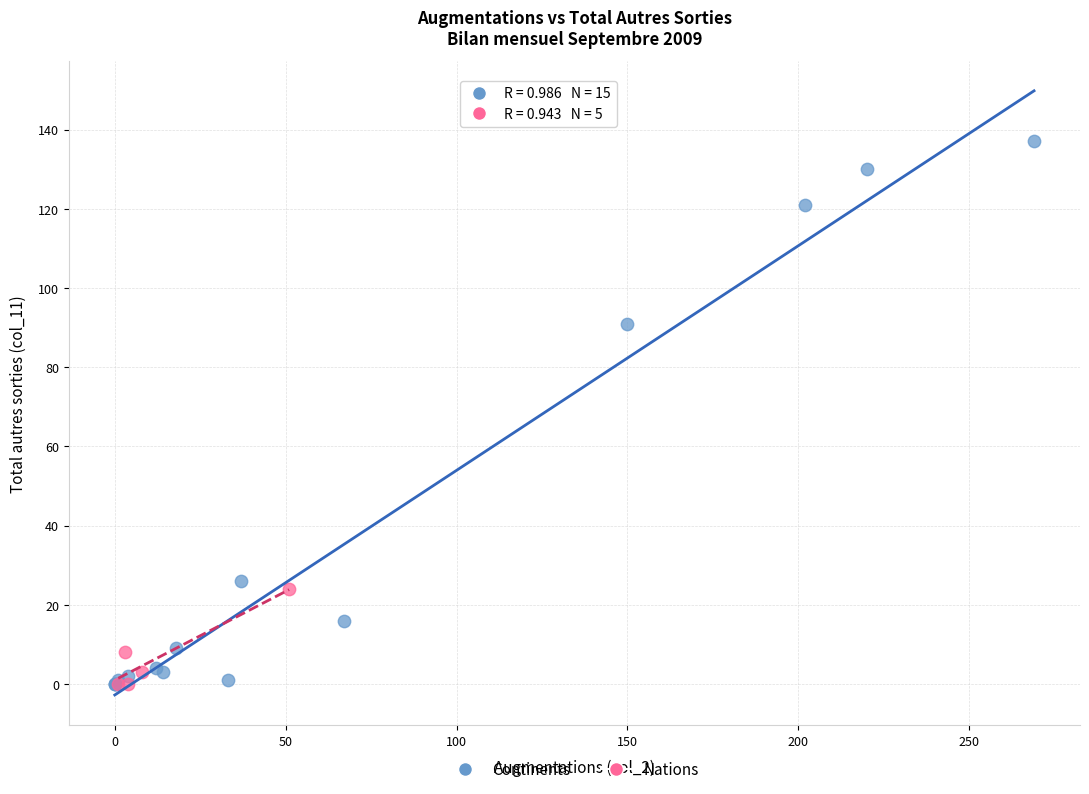

Which series has the widest spread of Y values?

Continents